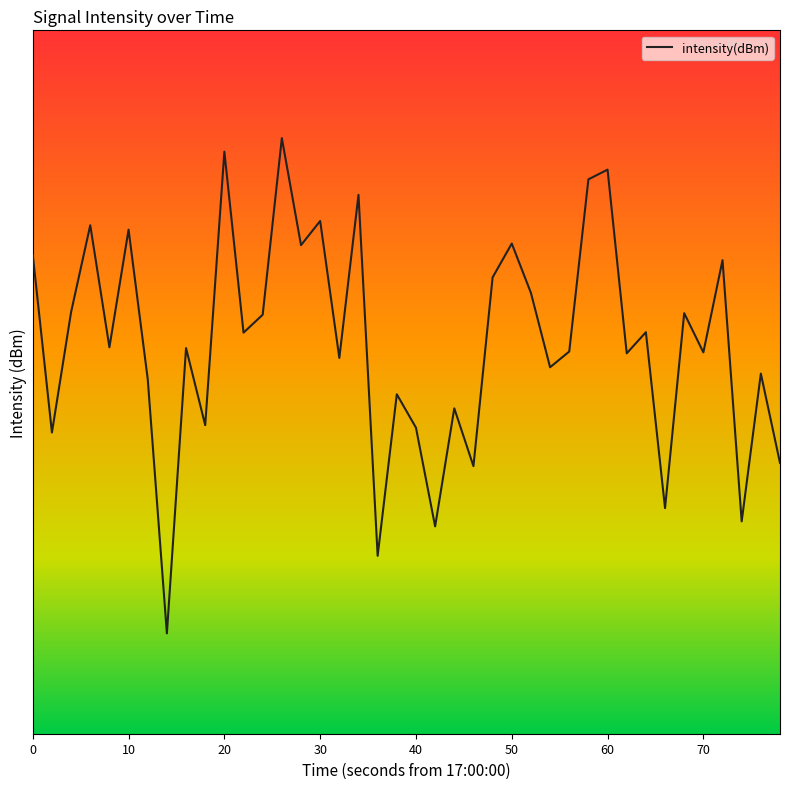

Reading right to left, transcribe all the data shown in this chart.

-121.5	-122.6	-120.7	-124.1	-122.9	-123.4	-120.9	-123.1	-122.9	-125.2	-125.1	-122.9	-122.7	-123.6	-124.3	-123.8	-121.4	-122.2	-120.7	-121.9	-122.3	-120.3	-124.9	-122.8	-124.6	-124.3	-125.6	-123.4	-123.1	-125.4	-121.9	-122.9	-119.3	-122.5	-124.4	-122.9	-124.5	-123.4	-121.9	-124.1